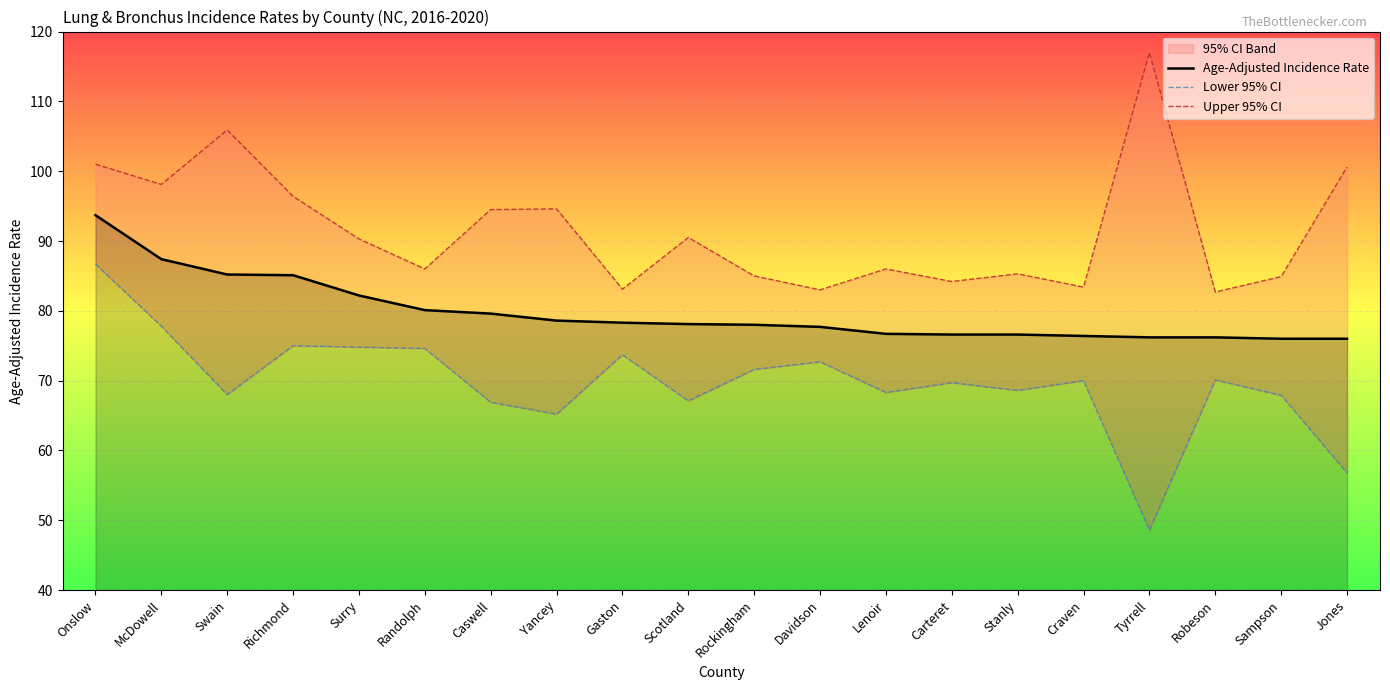

True or false: Age-Adjusted Incidence Rate has more than 2 points higher than both neighbors.

False